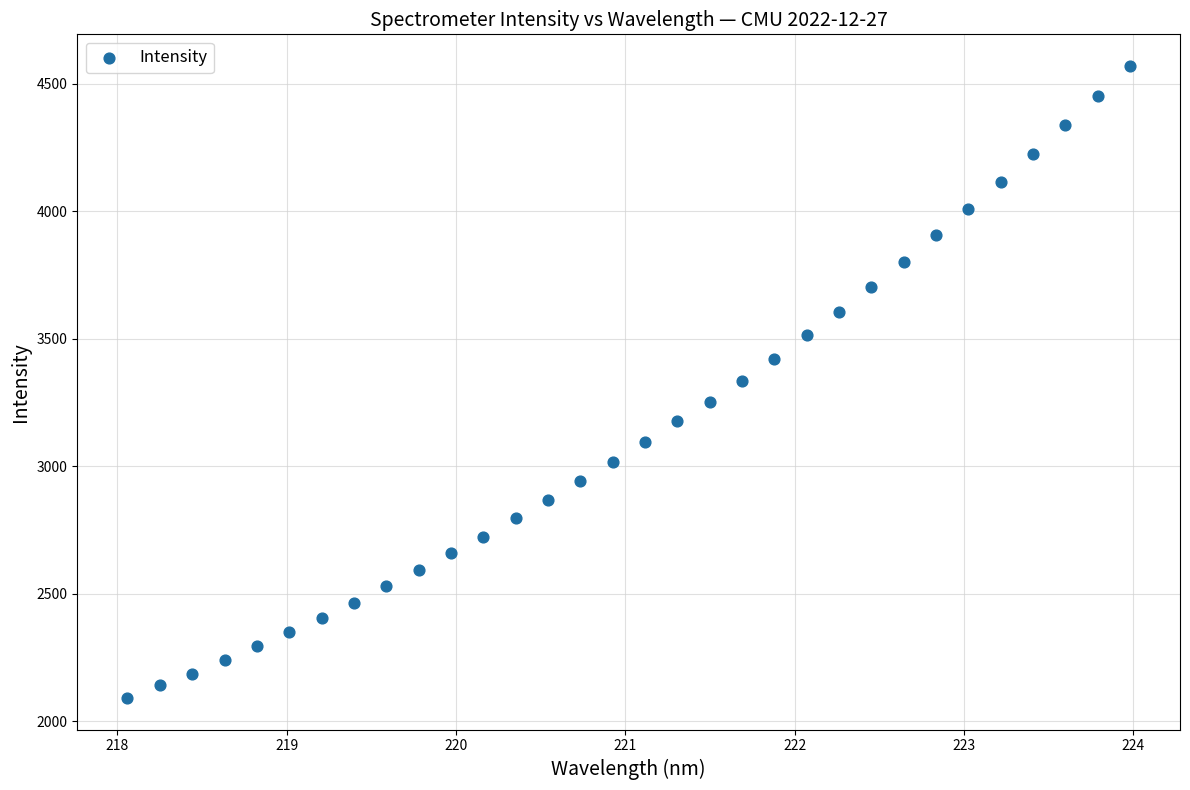

What is the range of X values (max minus min)?

5.9